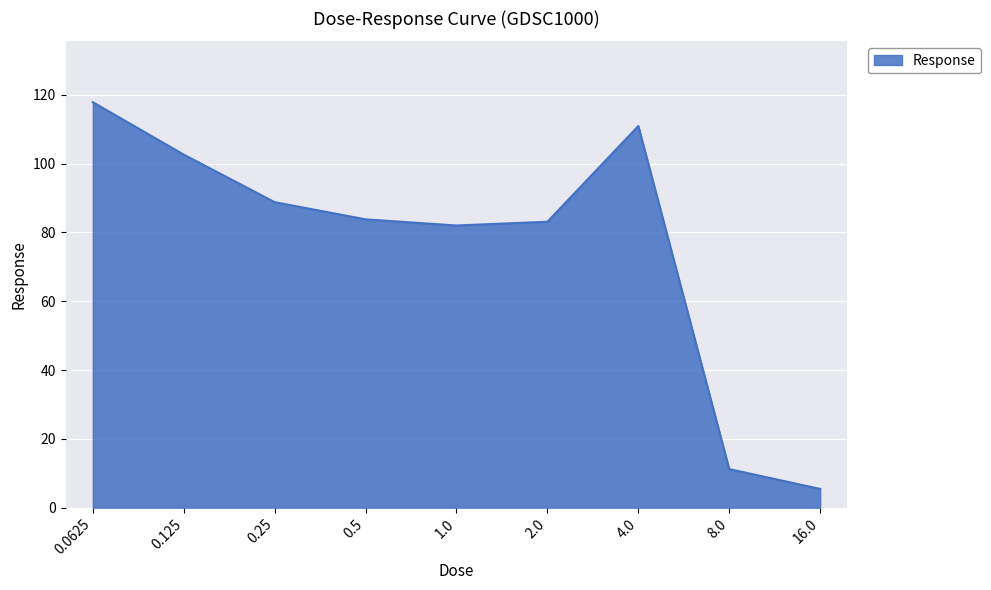

Reading right to left, list all the values displayed in this chart.

5.5	11.2	110.9	83.1	82.0	83.8	88.8	102.6	117.8